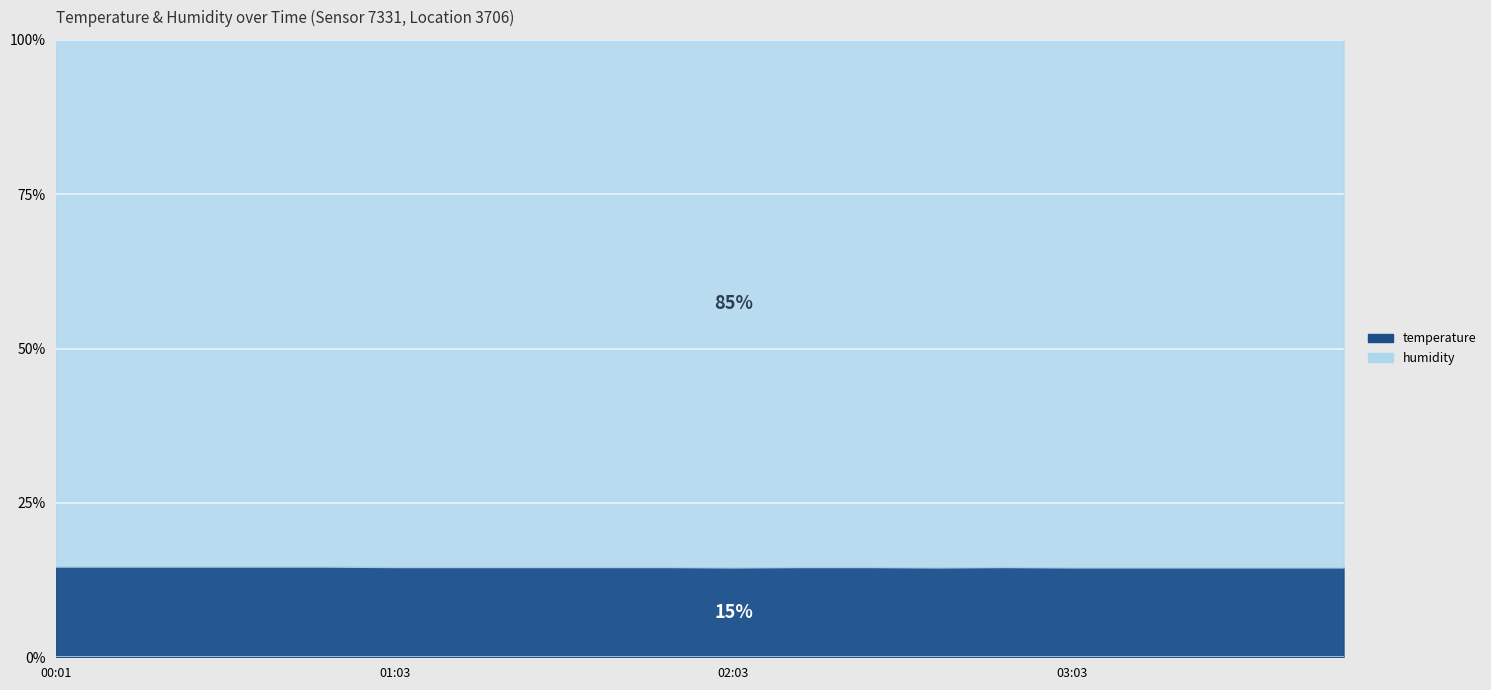

What are all the series names shown in the legend?

temperature, humidity